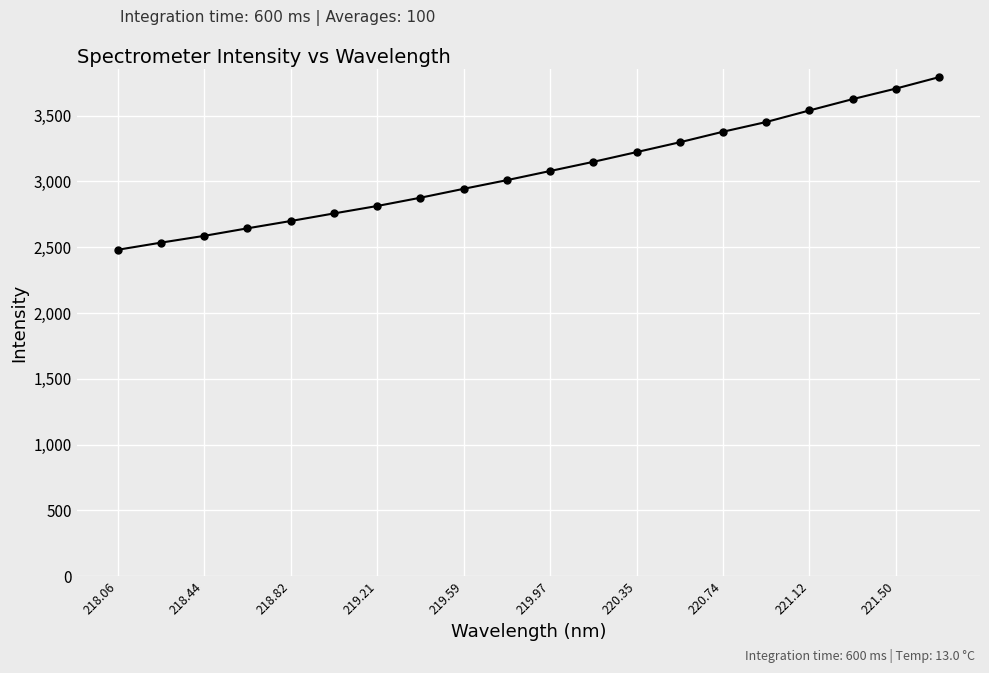

True or false: the data has more than 1 interior local peaks.

False